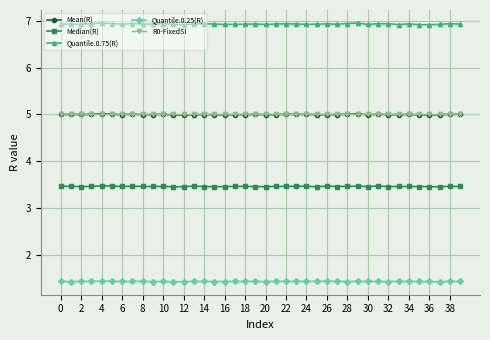

What is the lowest value of the Quantile.0.25(R) series?

1.4